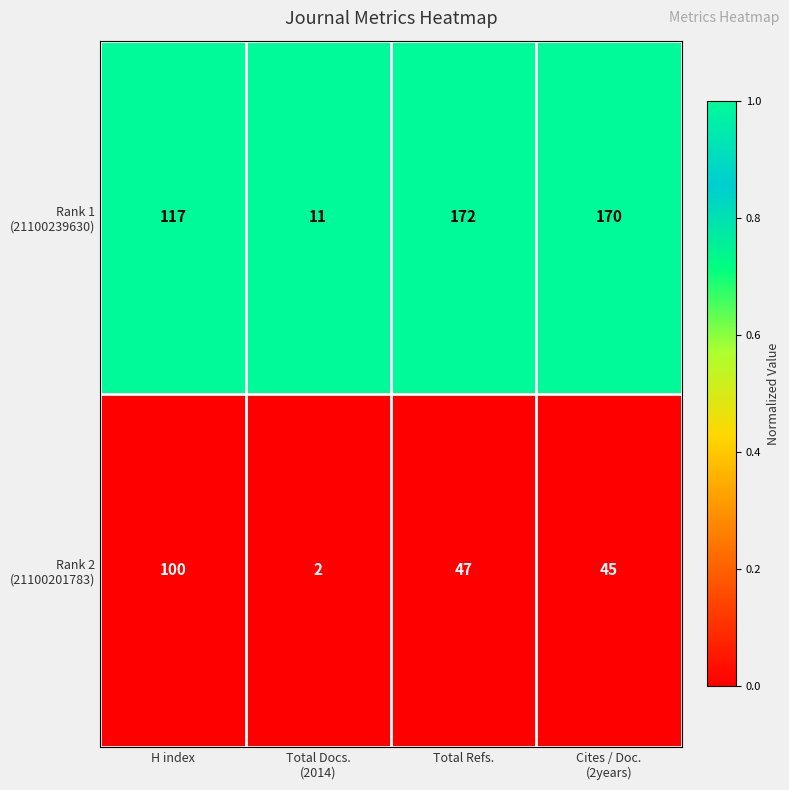

Which label corresponds to the largest value in the chart?

Total Refs.